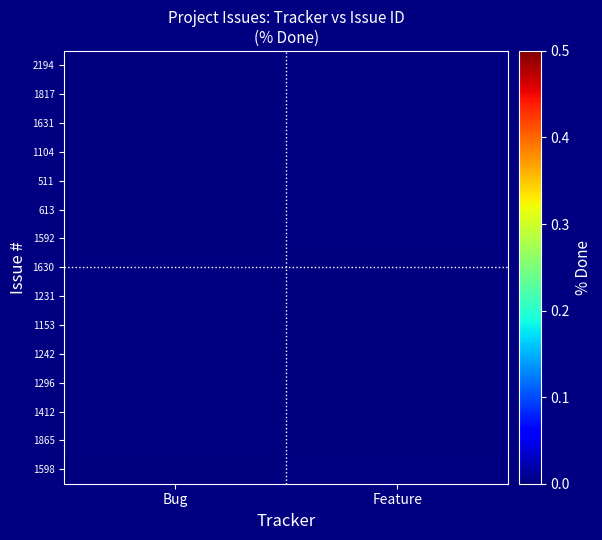

At which category is the sum across all series the highest?

Bug